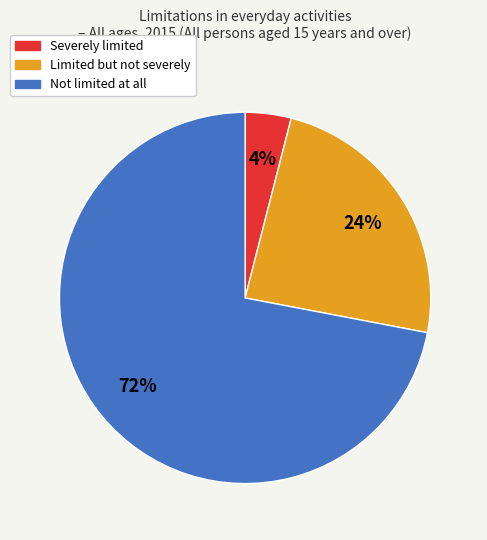

True or false: Limited but not severely accounts for 24% of the total.

True